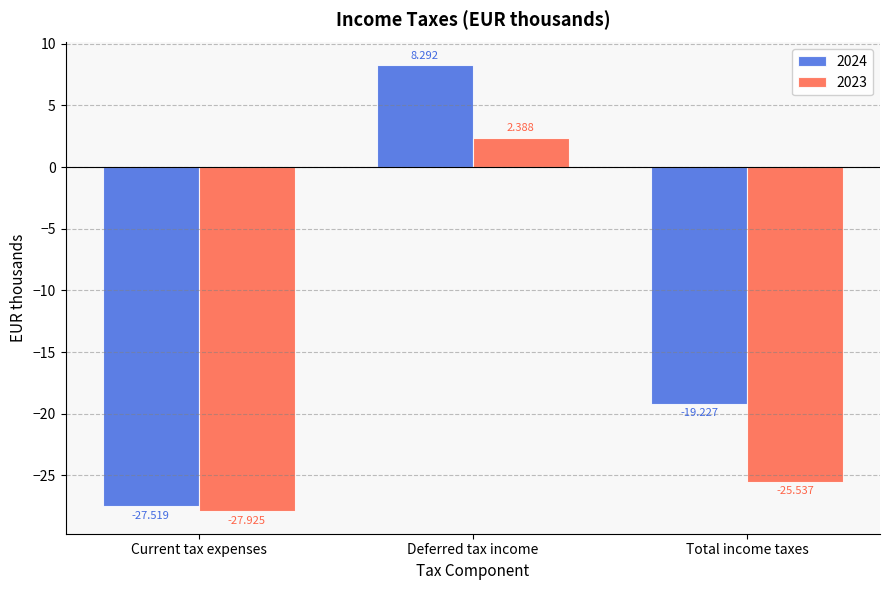

At which label is 2024 closest to -9?

Total income taxes